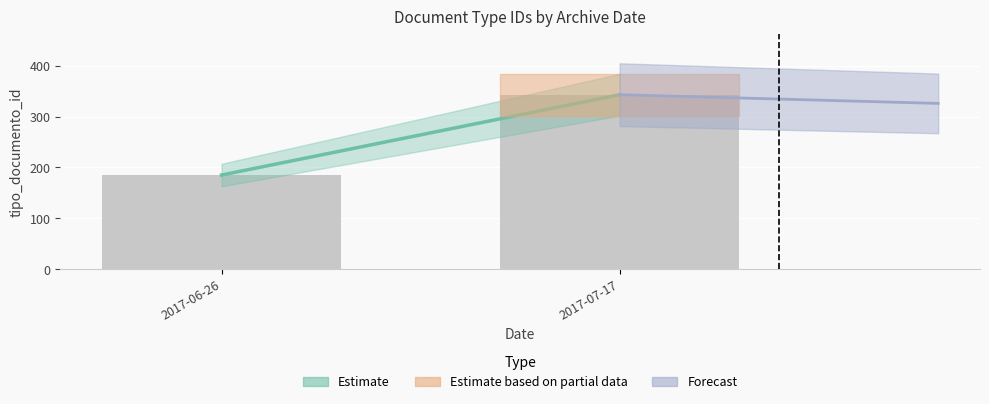

What is the greatest value displayed?

343